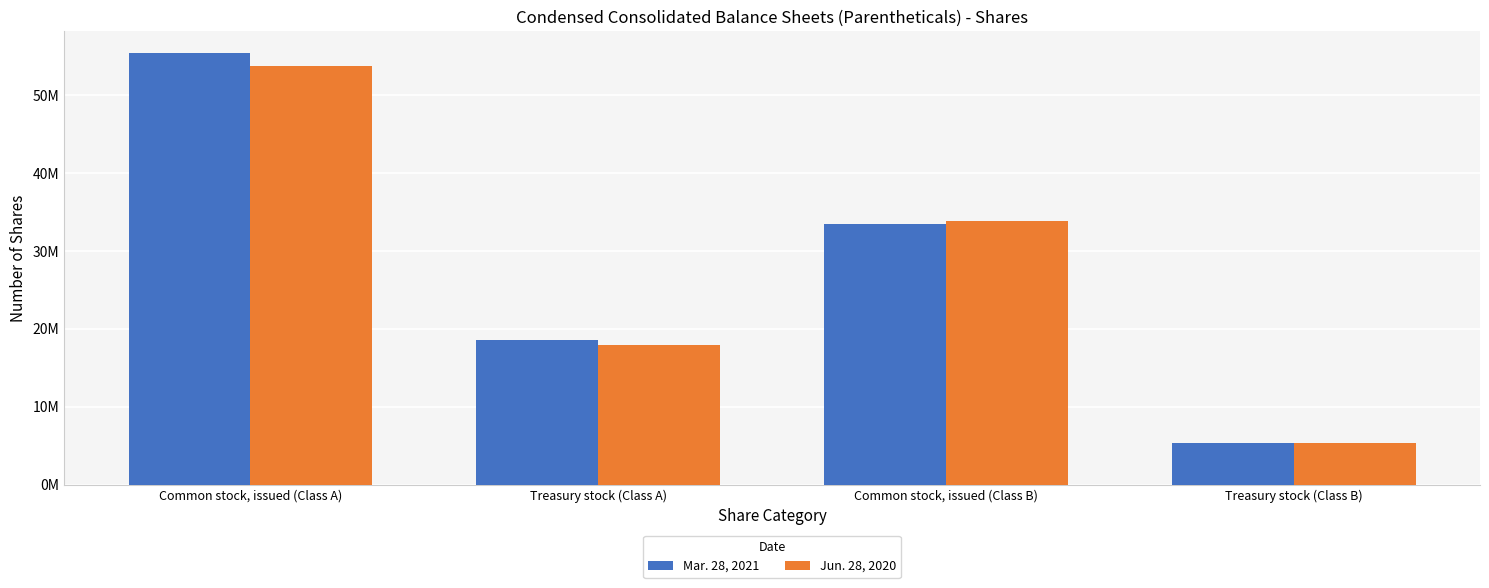

At which label is Mar. 28, 2021 closest to 30366355?

Common stock, issued (Class B)